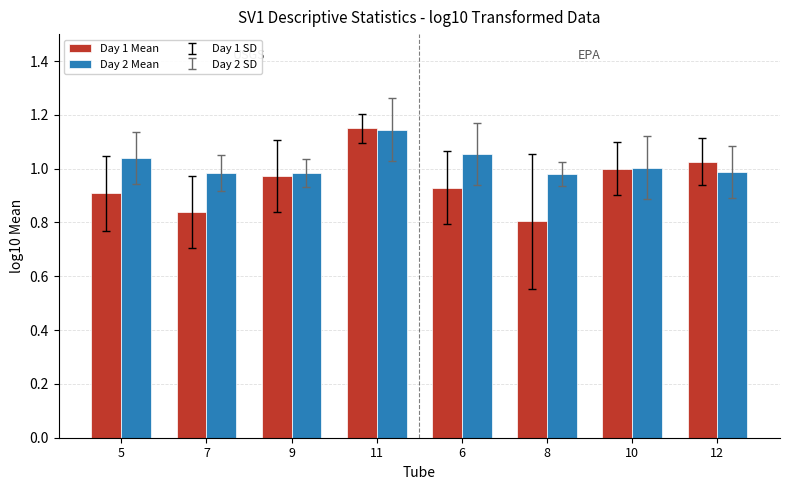

What is the sum of all Day 2 Mean values?

8.2